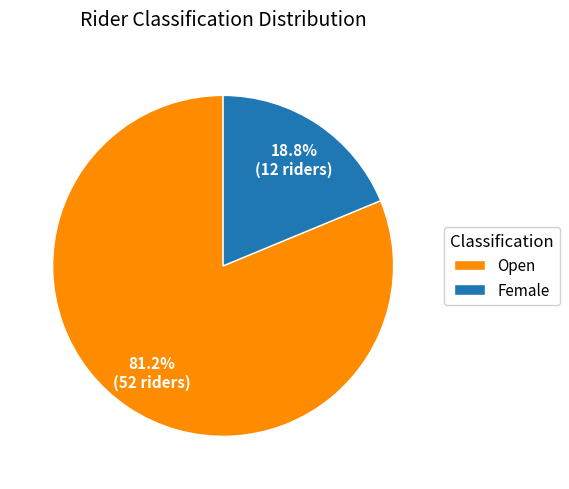

Do Female and Open together represent more than half of the pie?

Yes